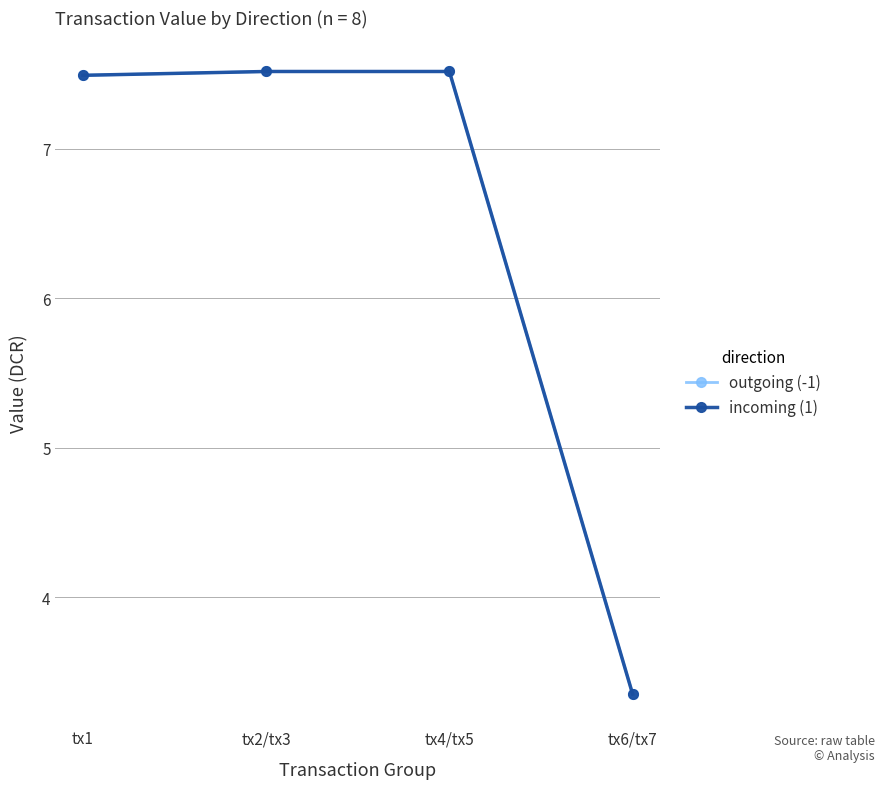

What is the total value across all series at tx6/tx7?

6.7